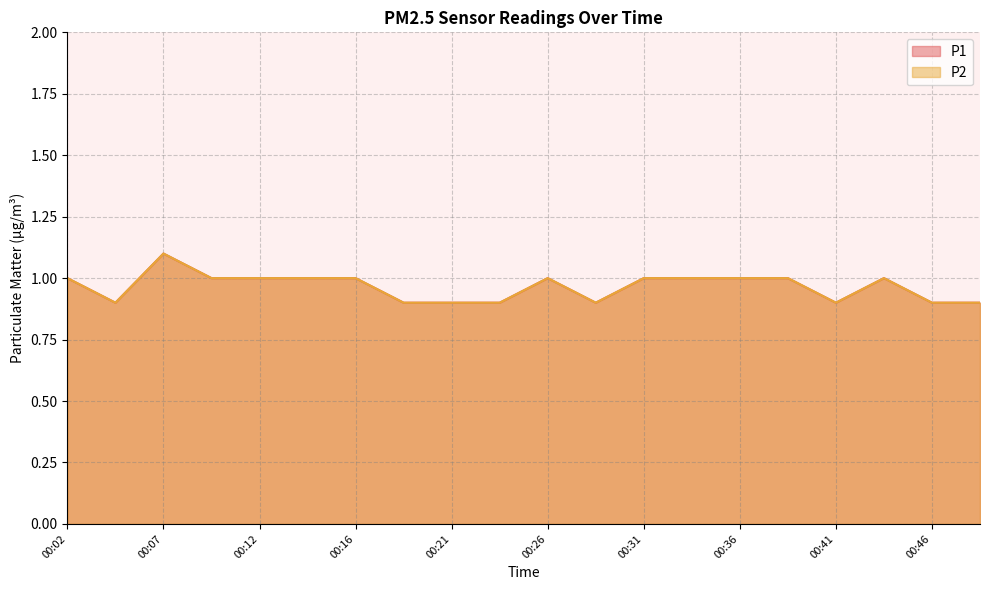

At which category is the sum across all series the highest?

00:07